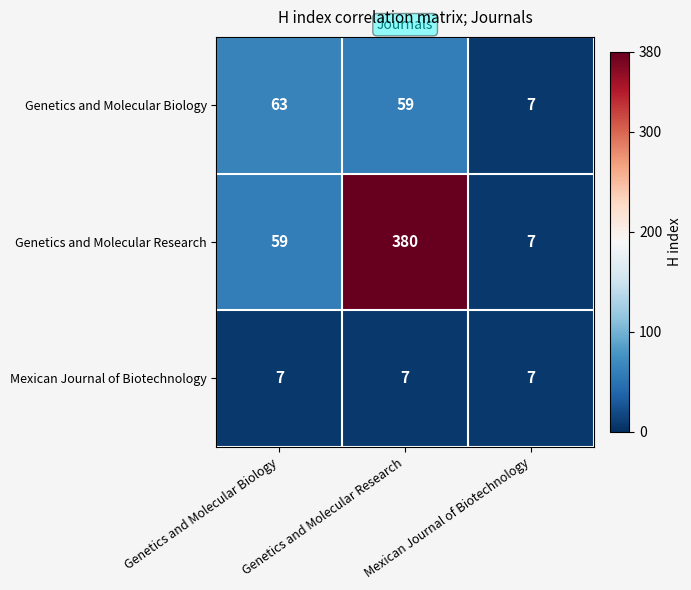

Rank the series by their maximum value, from highest to lowest.

Genetics and Molecular Research, Genetics and Molecular Biology, Mexican Journal of Biotechnology